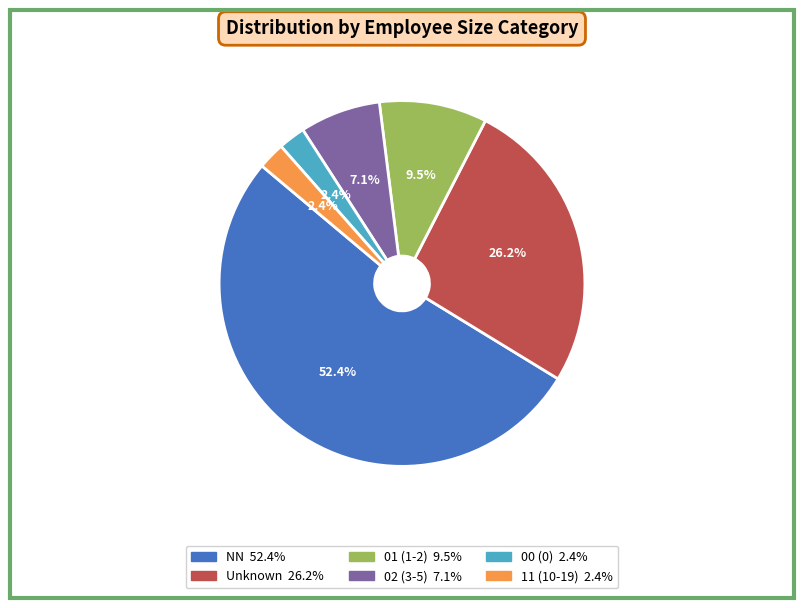

Is there a majority slice in this chart?

Yes